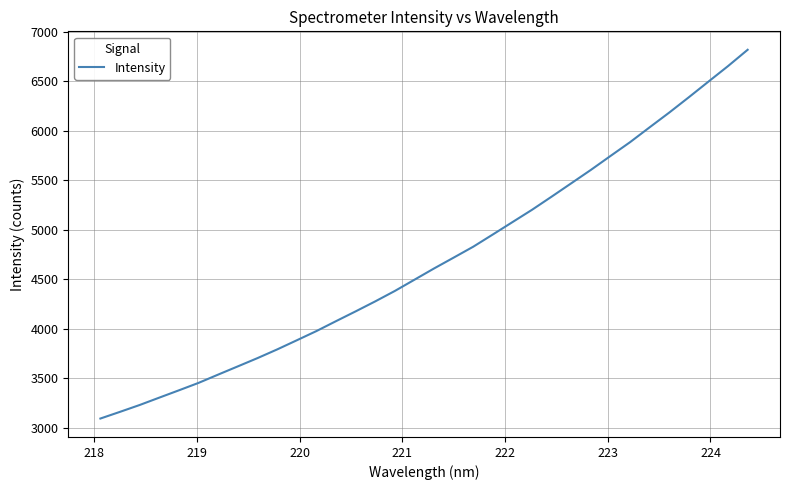

What is the minimum value shown in the chart?

3092.6